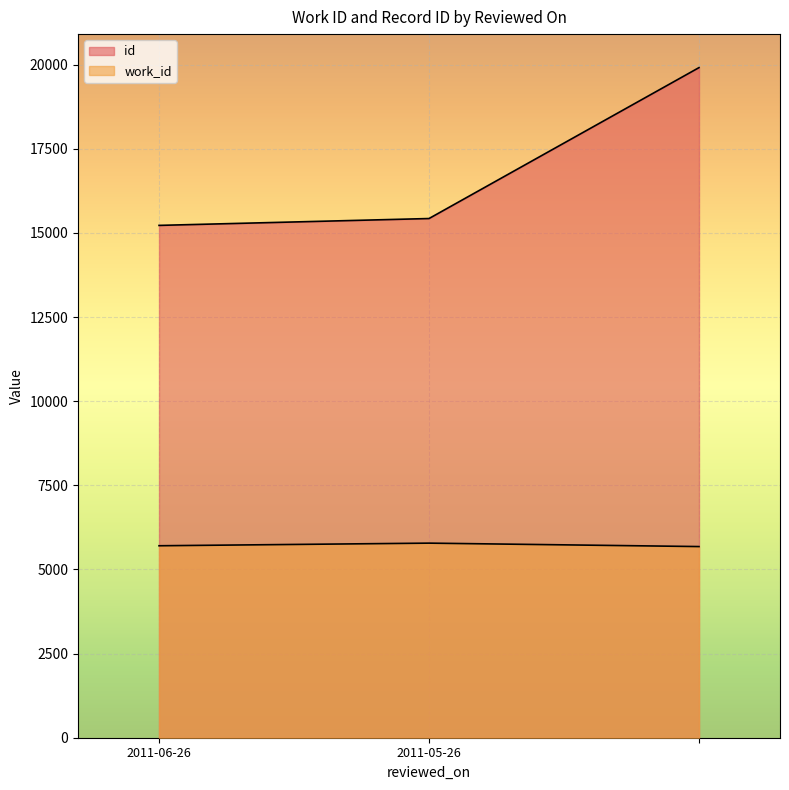

Which series has the largest range (max minus min)?

id